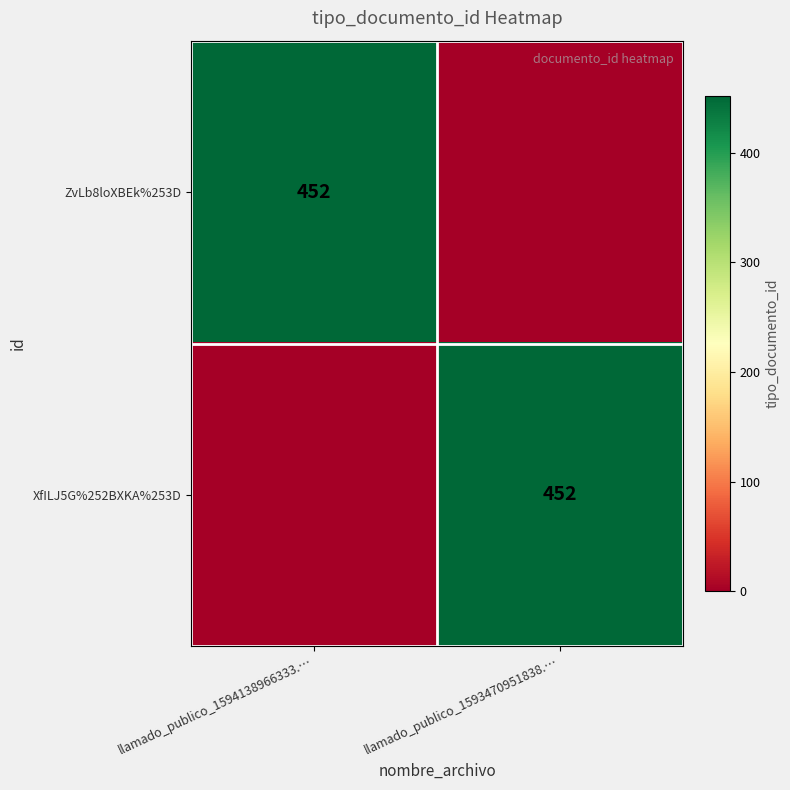

At how many categories does at least one series exceed 14?

2